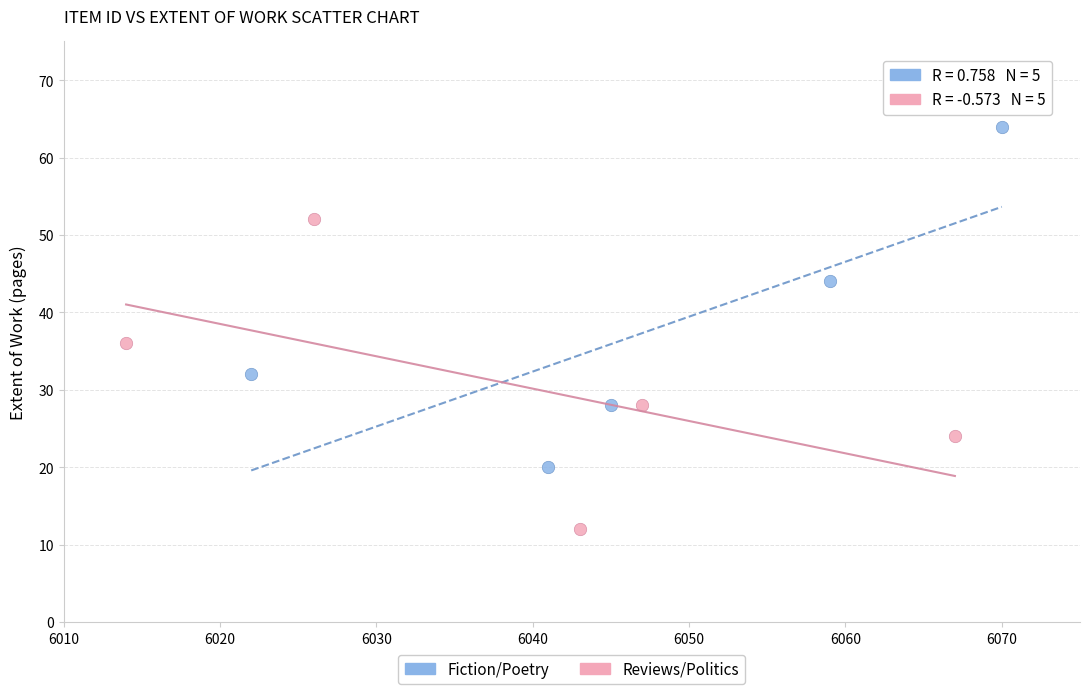

Which series contains the lowest Y value?

Reviews/Politics